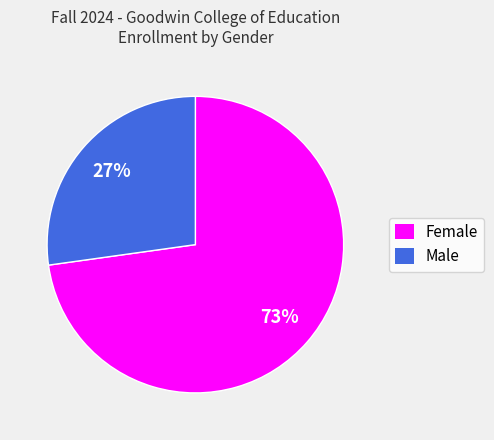

To the nearest percent, what is the combined percentage of Female and Male?

100%